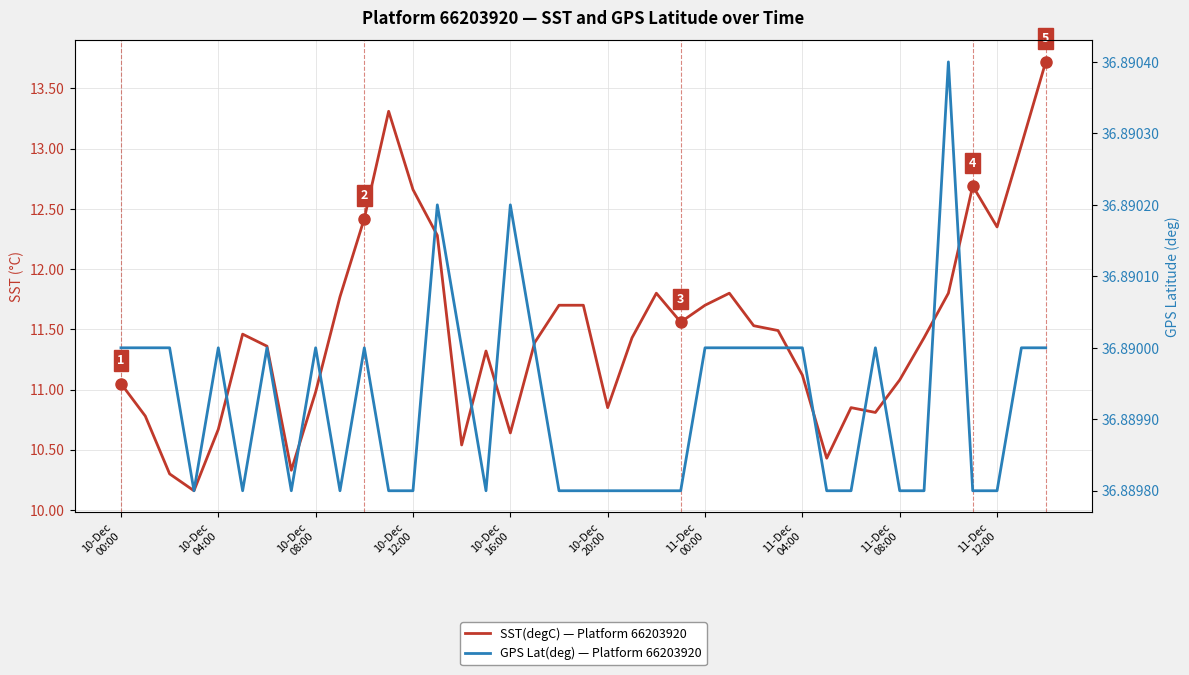

Reading left to right, extract all data points from this chart.

SST(degC) — Platform 66203920: 11.1	10.8	10.3	10.2	10.7	11.5	11.4	10.3	11.0	11.8	12.4	13.3	12.7	12.3	10.5	11.3	10.6	11.4	11.7	11.7	10.8	11.4	11.8	11.6	11.7	11.8	11.5	11.5	11.1	10.4	10.8	10.8	11.1	11.4	11.8	12.7	12.3	13.0	13.7
GPS Lat(deg) — Platform 66203920: 36.9	36.9	36.9	36.9	36.9	36.9	36.9	36.9	36.9	36.9	36.9	36.9	36.9	36.9	36.9	36.9	36.9	36.9	36.9	36.9	36.9	36.9	36.9	36.9	36.9	36.9	36.9	36.9	36.9	36.9	36.9	36.9	36.9	36.9	36.9	36.9	36.9	36.9	36.9